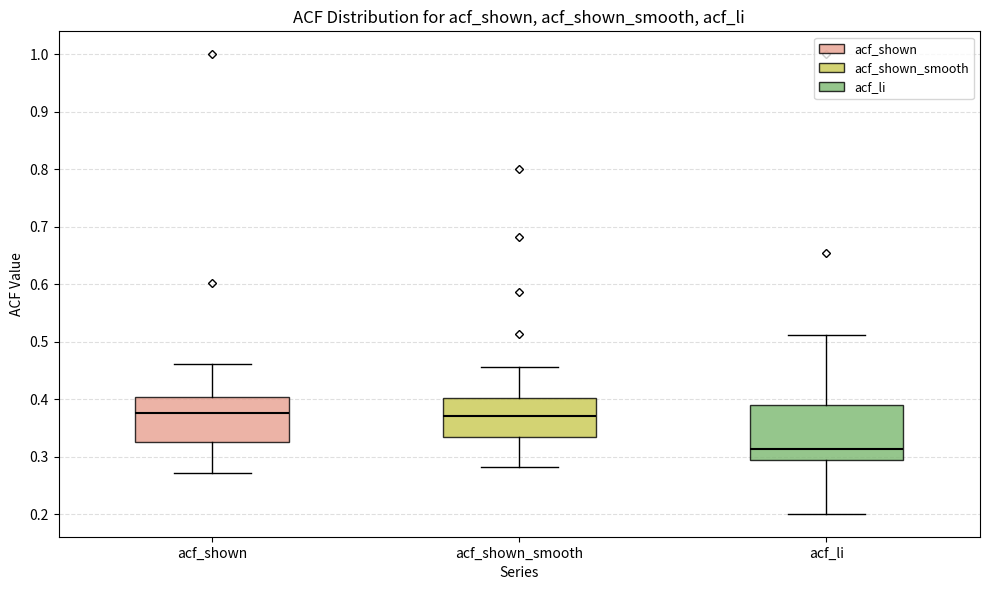

Reading left to right, read every box against the y-axis: the position of its median line, the range the box covers, and the ends of its whiskers. The values are not printed on the chart, so give them approximately, as read against the axis.

acf_shown: median 0.38, box 0.33 to 0.40, whiskers 0.27 to 0.46
acf_shown_smooth: median 0.37, box 0.33 to 0.40, whiskers 0.28 to 0.46
acf_li: median 0.31, box 0.30 to 0.39, whiskers 0.20 to 0.51